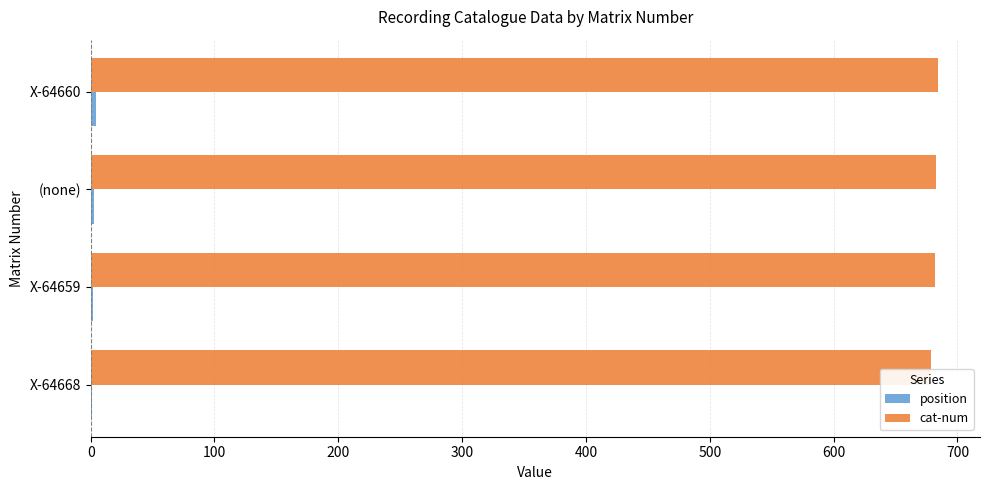

Which series has the largest total across all categories?

cat-num